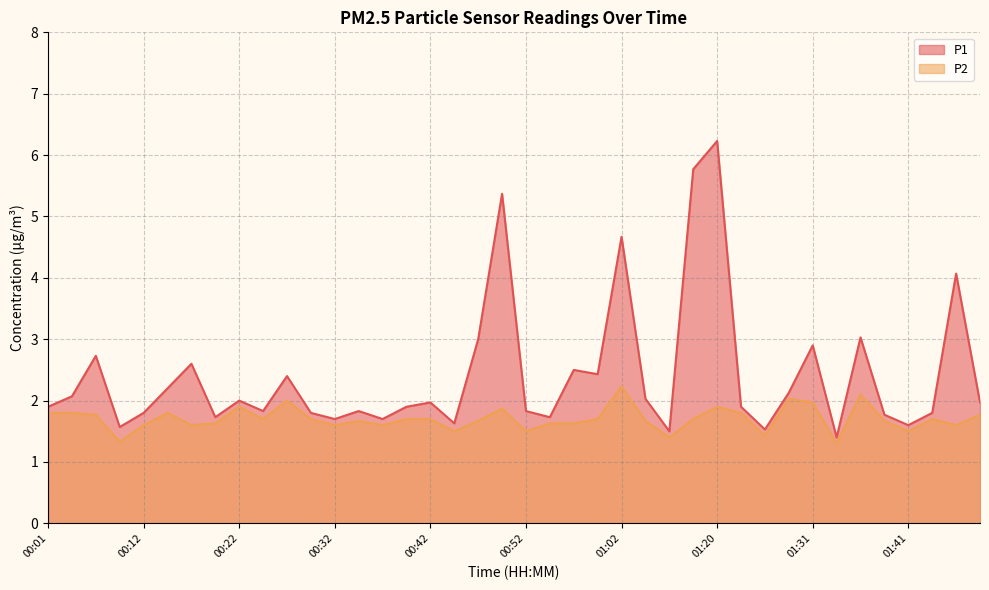

What is the difference between the P2 values at 00:09 and 00:34?

0.3